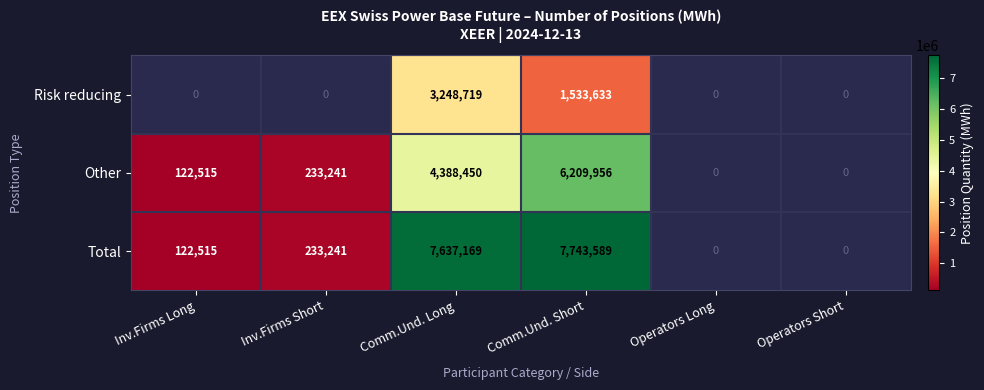

What is the spread (max minus min) of values at Comm.Und. Short?

6209956